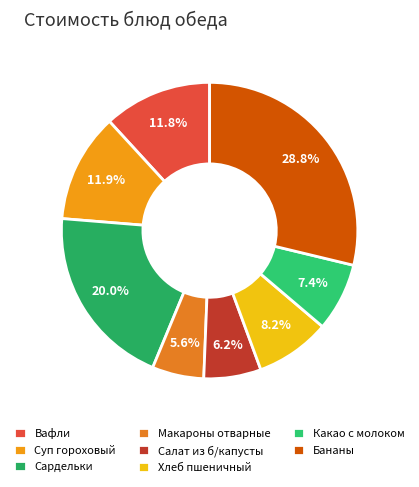

Does any single category account for the majority?

No